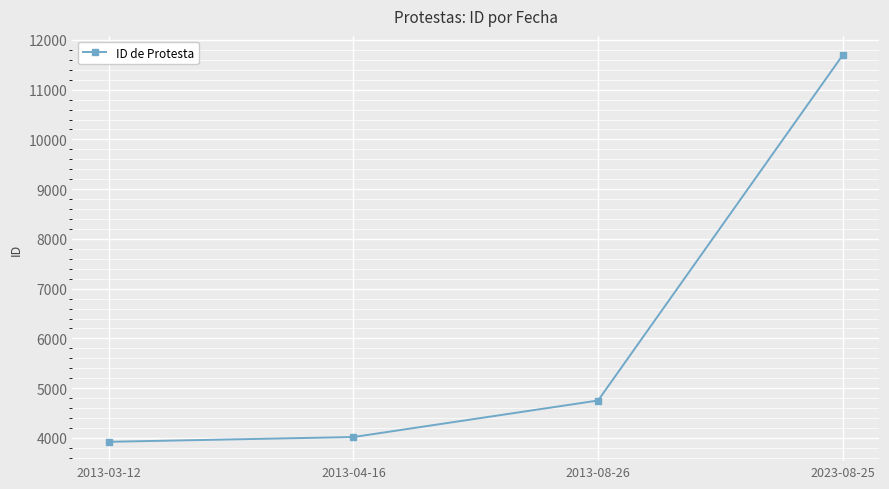

Is this an area chart (filled region under the line)?

No